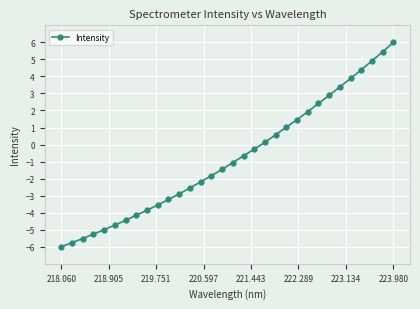

What is the difference between the maximum and minimum values?

12.0